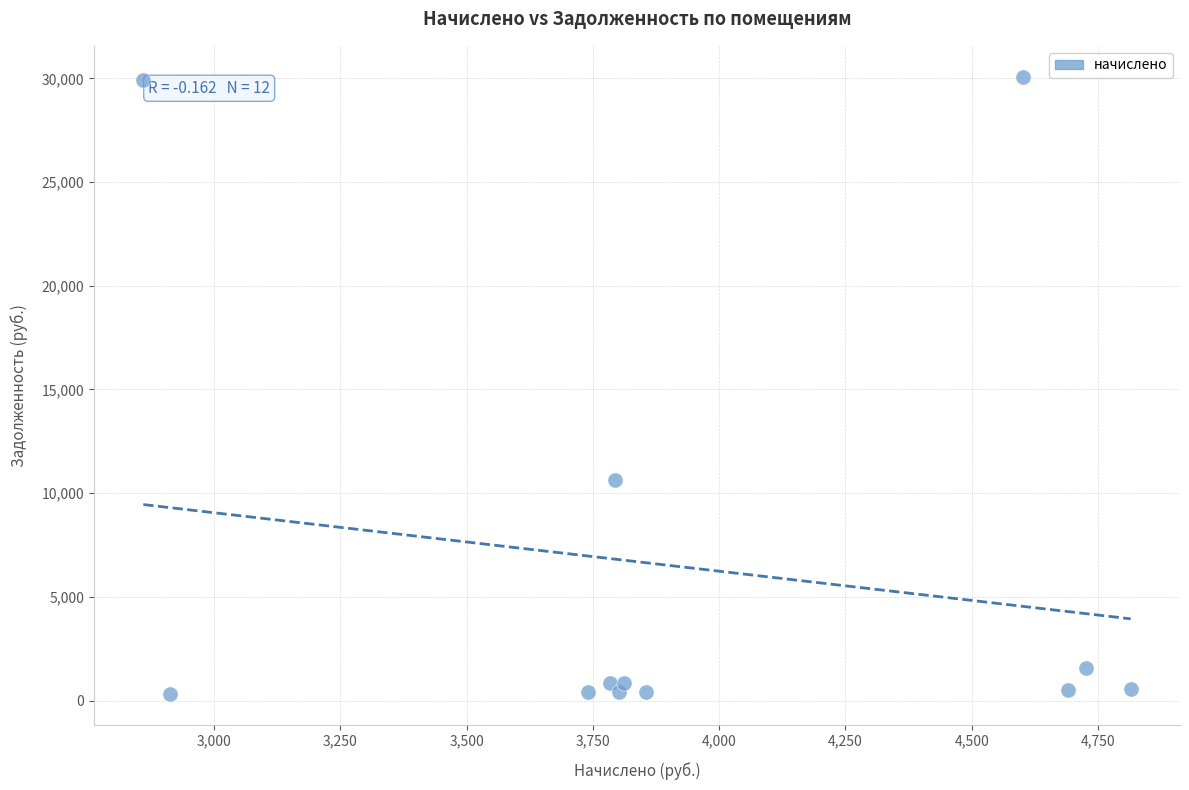

What Y value in the scatter plot is closest to 15204?

10644.4